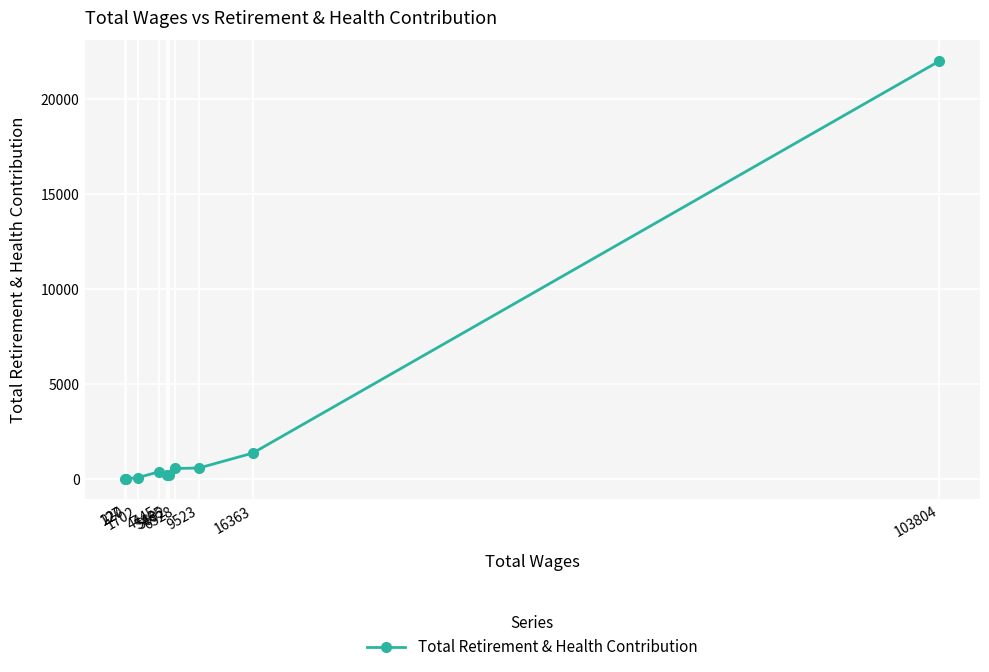

What is the ratio of the value at 220 to the value at 127?

0.6